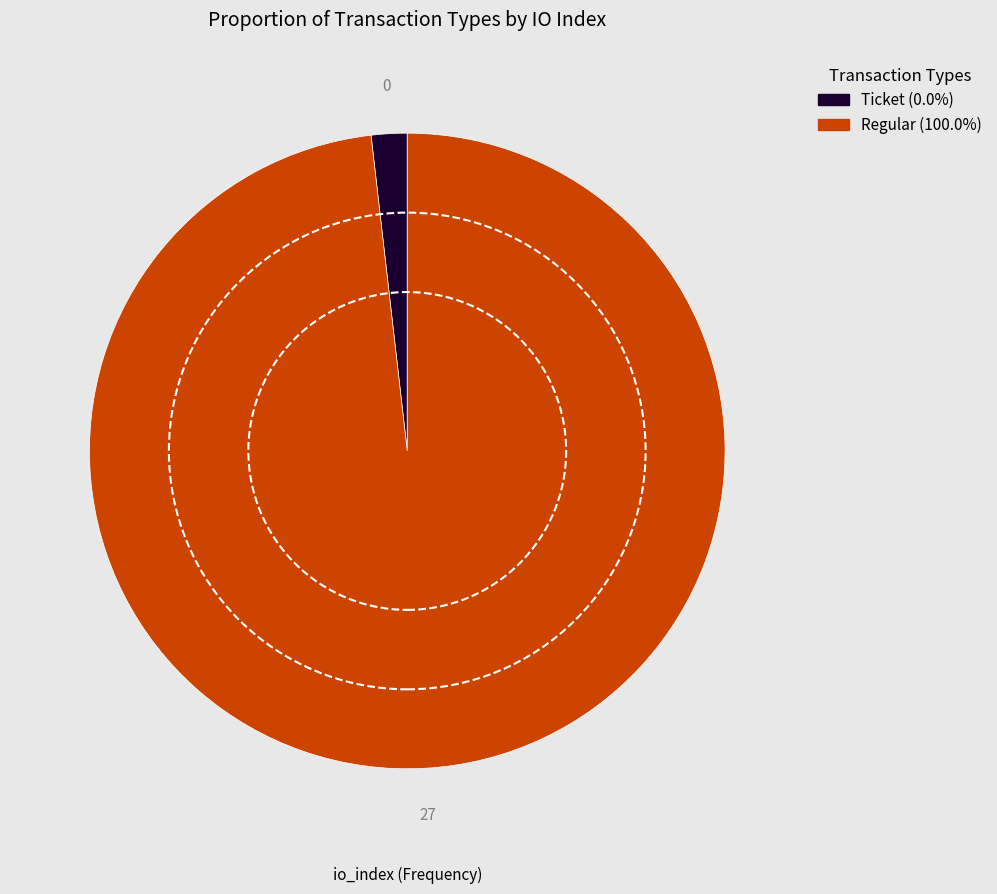

Is there any slice that represents more than half of the pie?

Yes